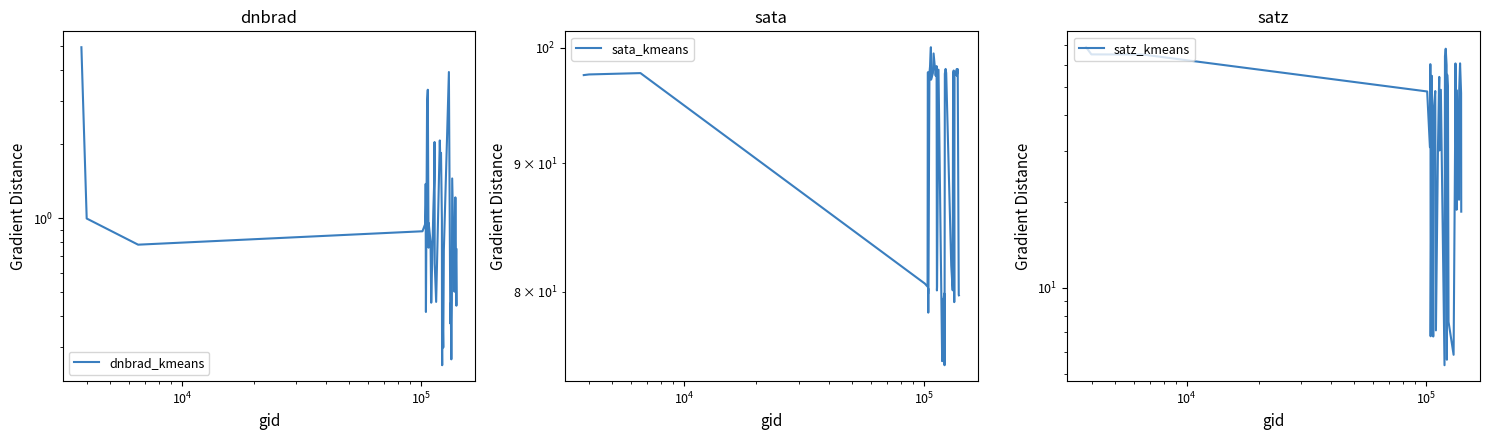

What is the value of the sata_kmeans point at the 19th from the left?

80.4